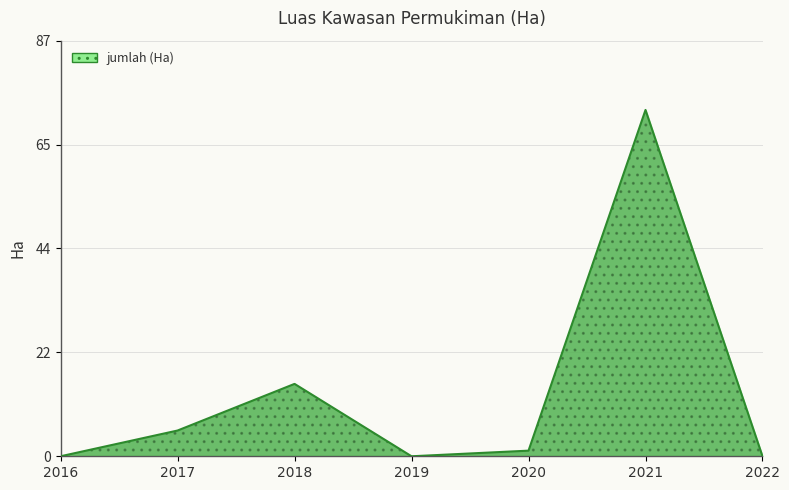

True or false: the data shows -40.5 at 2016.

False